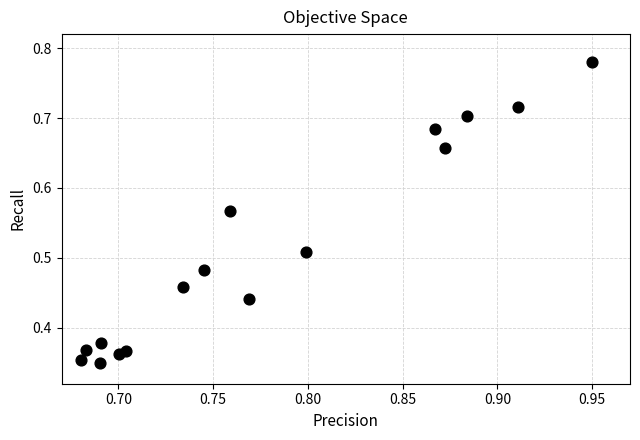

How many data points are displayed?

16